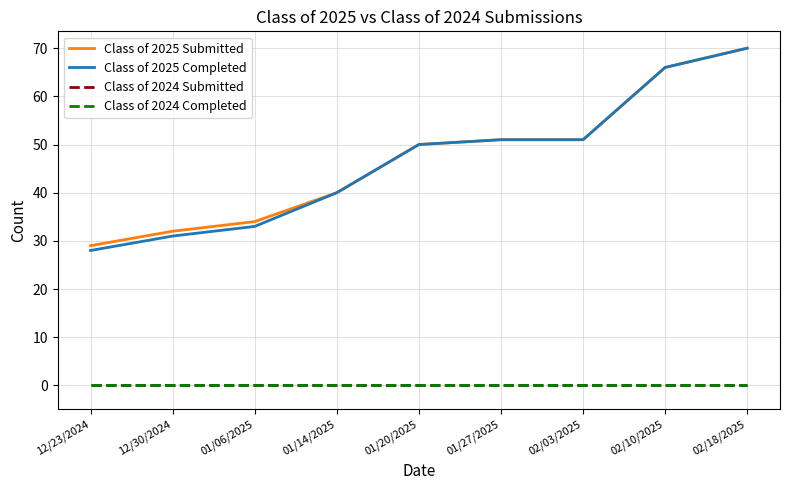

Does the chart display data point markers on the line(s)?

No